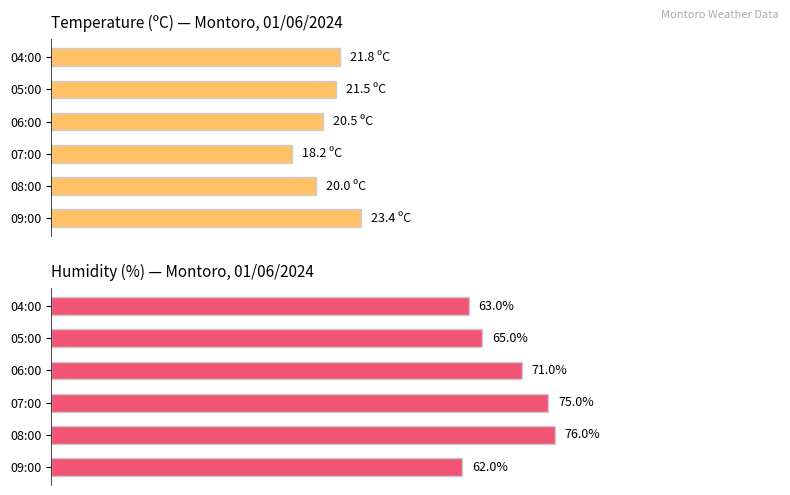

How many bars are there in total?

12